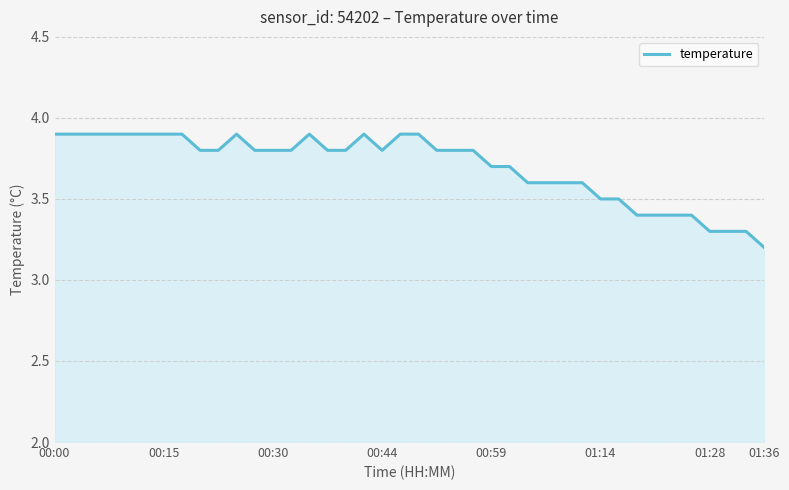

True or false: the data has more than 0 interior local peaks.

True